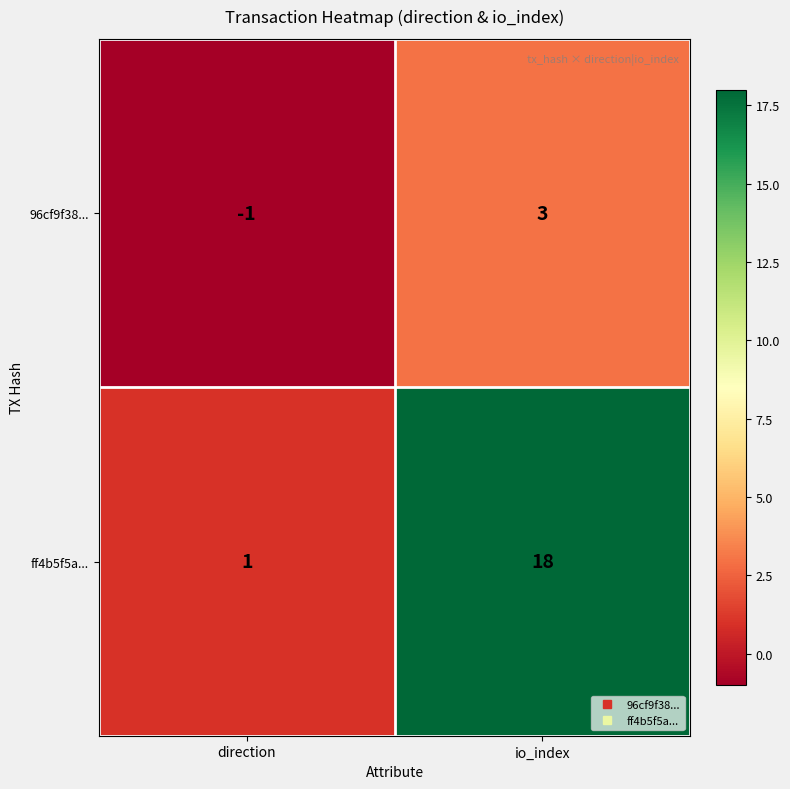

Reading left to right, what are all the values shown in this chart?

96cf9f38...: direction=-1	io_index=3
ff4b5f5a...: direction=1	io_index=18